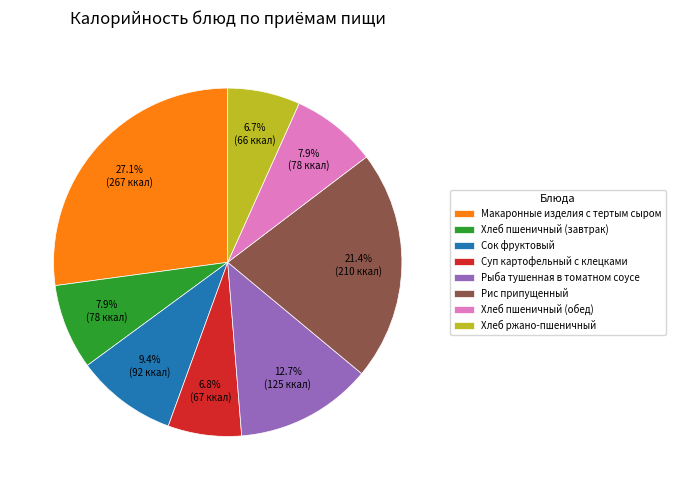

To the nearest percent, what is the difference between the largest and smallest slice percentages?

20%